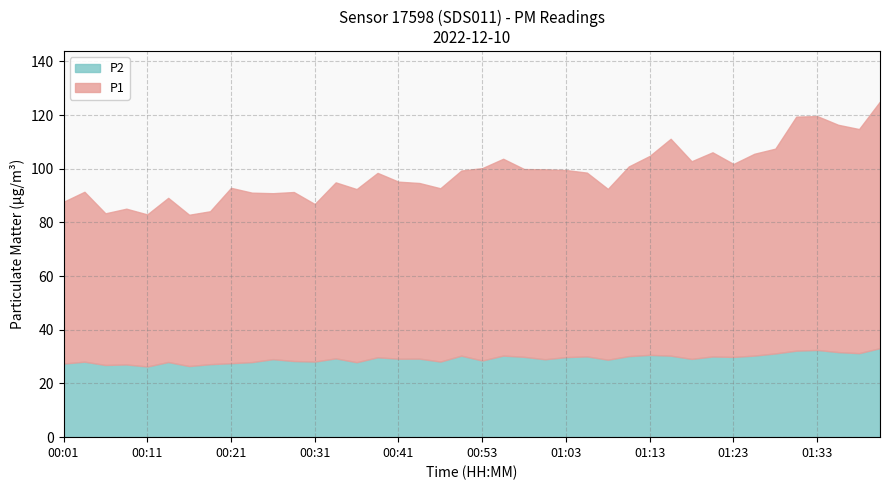

Reading left to right, transcribe all the data shown in this chart.

P1: 60.3	63.3	56.5	58.0	56.7	61.2	56.4	57.0	65.3	63.1	61.8	63.0	58.7	65.6	64.5	68.7	66.0	65.4	64.6	69.0	71.7	73.3	70.0	70.8	69.7	68.5	63.6	70.7	74.1	80.8	73.6	76.1	71.9	75.2	76.3	87.2	87.1	84.7	83.5	91.9
P2: 27.4	28.1	26.9	27.1	26.3	28.0	26.5	27.2	27.6	28.0	29.1	28.4	28.2	29.4	27.9	29.8	29.2	29.3	28.2	30.4	28.6	30.4	29.9	29.0	29.8	30.1	28.9	30.2	30.7	30.4	29.2	30.1	29.9	30.4	31.2	32.2	32.5	31.7	31.3	33.2